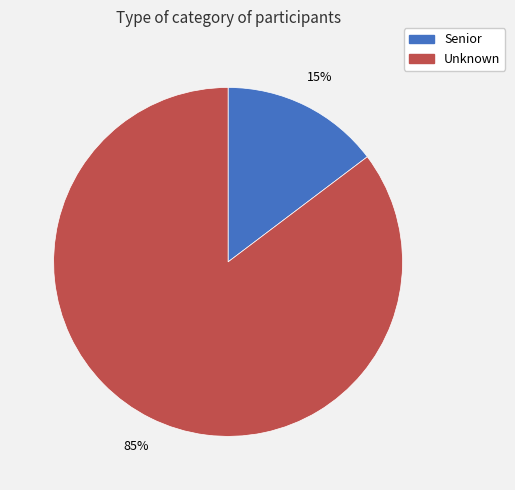

How many segments does this pie chart have?

2